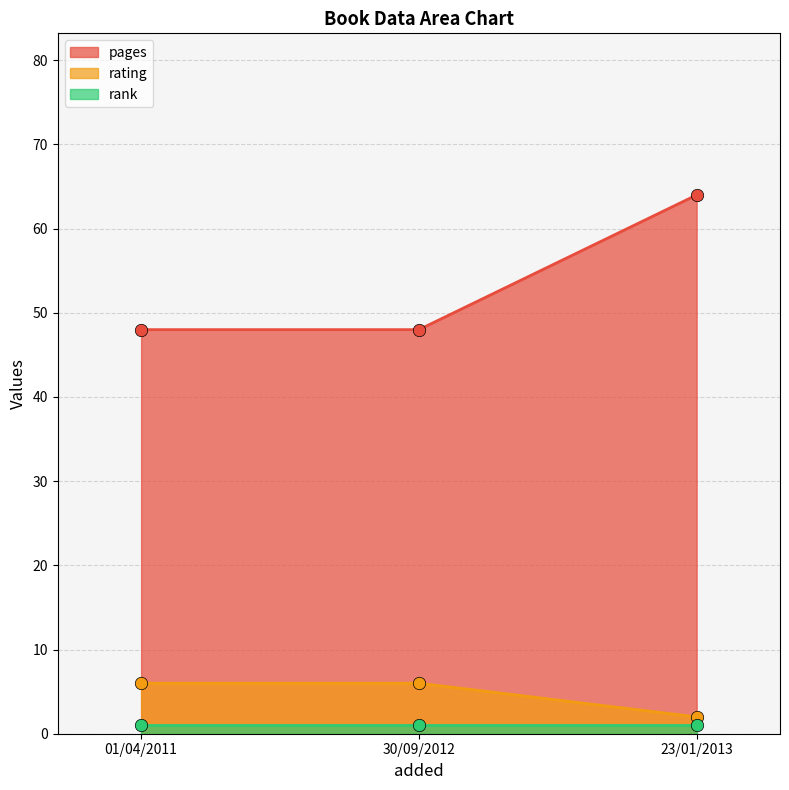

What is the total value across all series at 30/09/2012?

55